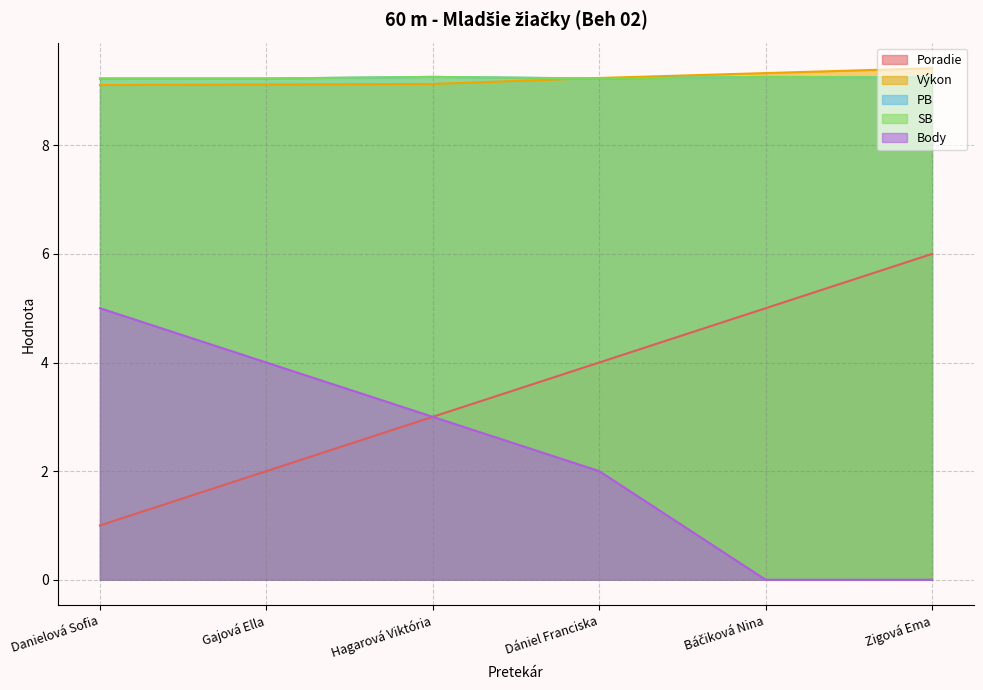

What is the value of the PB point at the 2nd from the left?

9.2